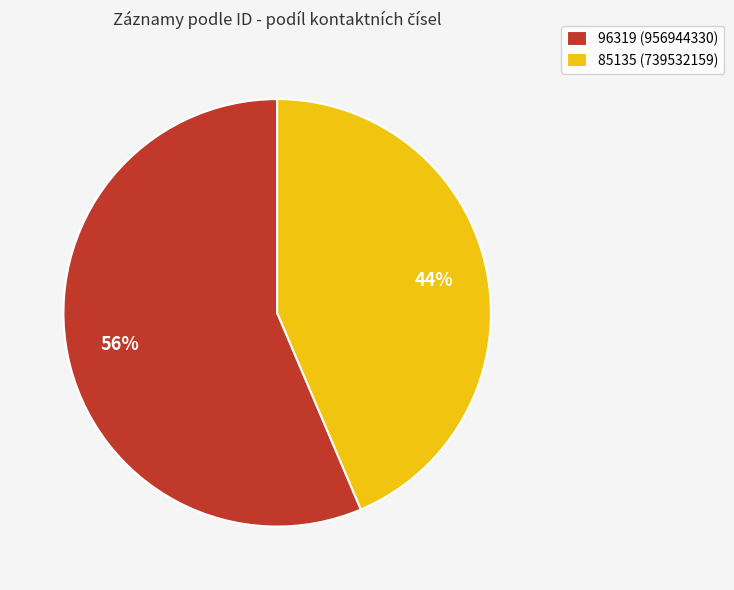

To the nearest percent, what percentage of the pie is 85135?

44%